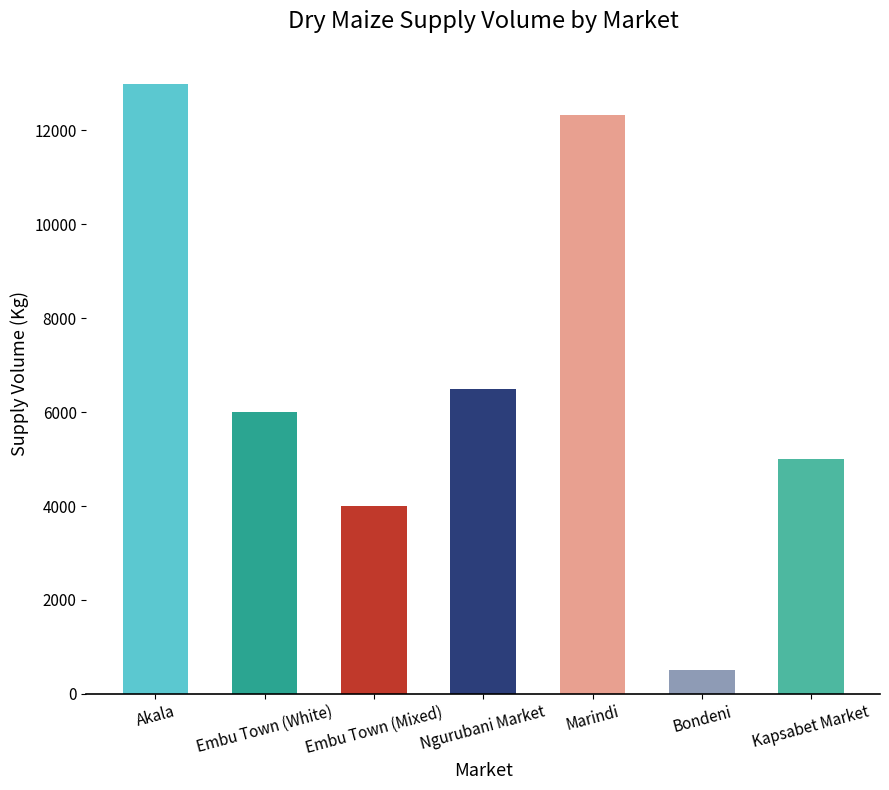

List the labels in order of value, largest first.

Akala, Marindi, Ngurubani Market, Embu Town (White), Kapsabet Market, Embu Town (Mixed), Bondeni